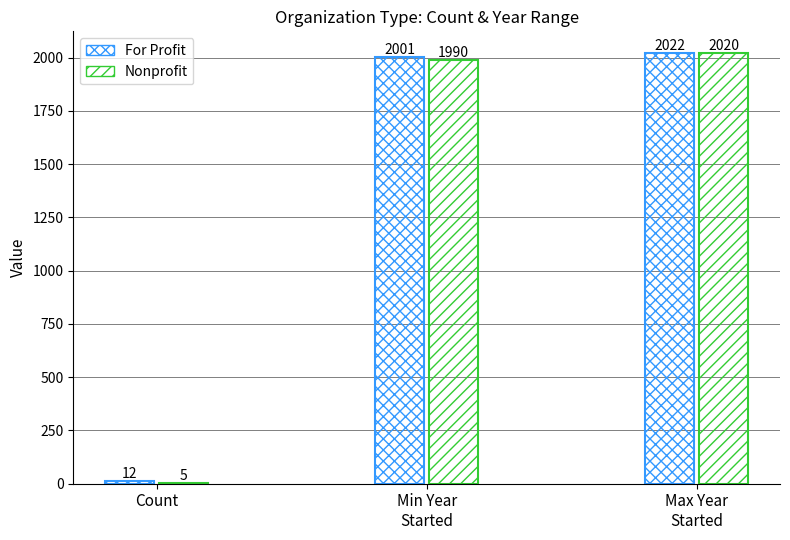

Where is Nonprofit nearest to the value 1012?

Min Year
Started